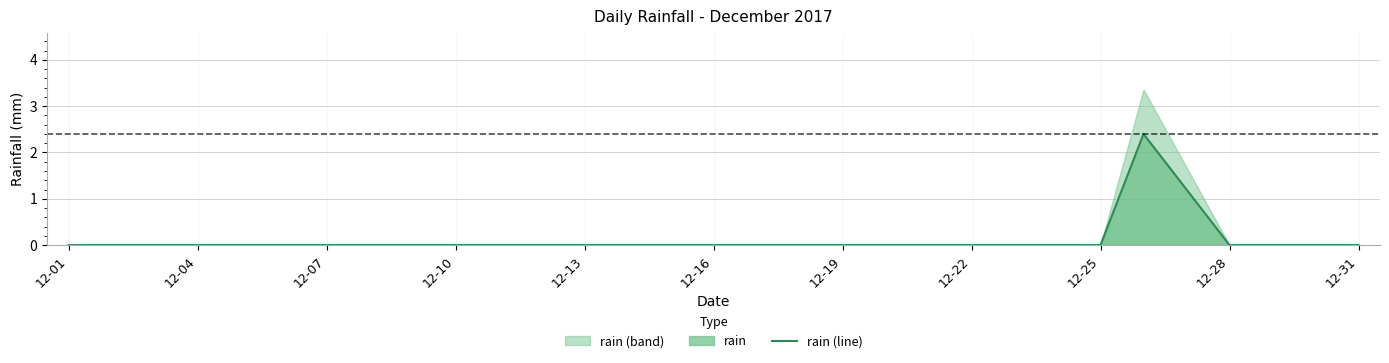

Does the chart display data point markers on the line(s)?

No